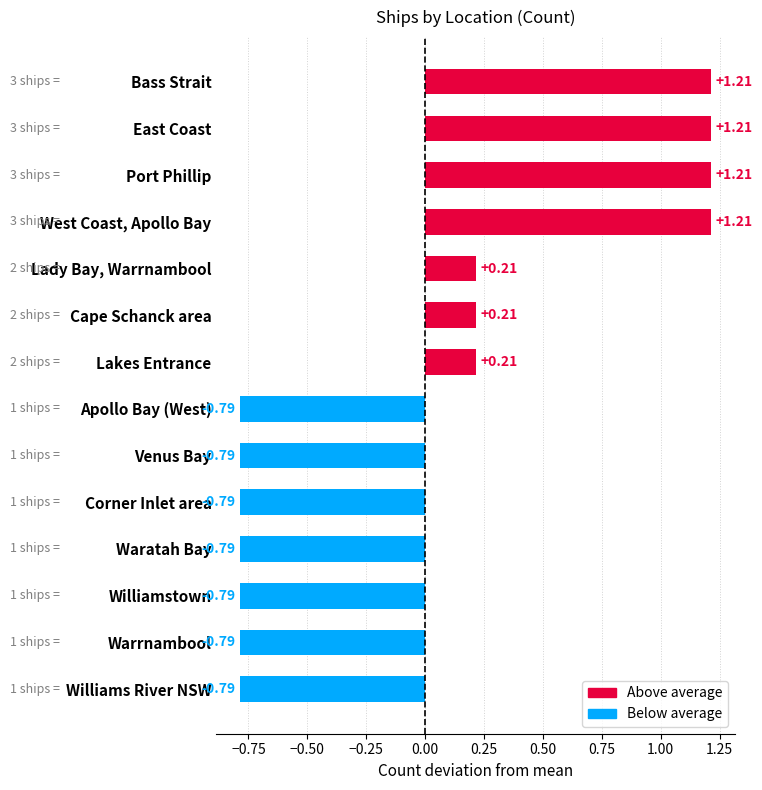

What is the label of the 14th bar from the bottom?

Bass Strait